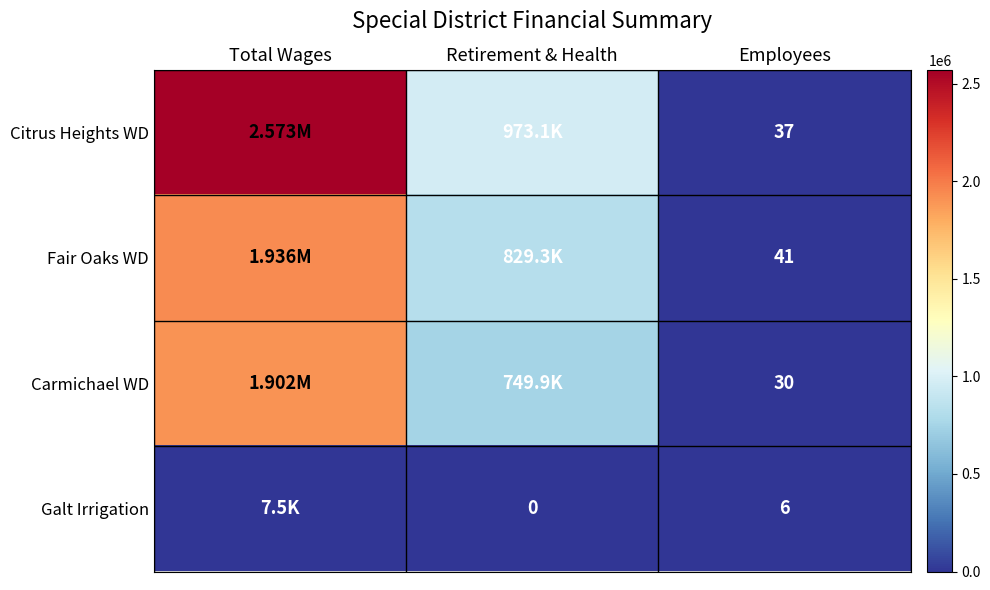

What is the total value across all series at Employees?

114